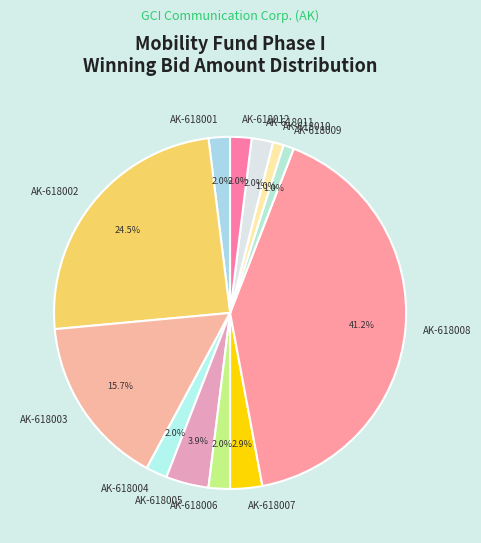

To the nearest percent, what portion does AK-618004 represent?

2%